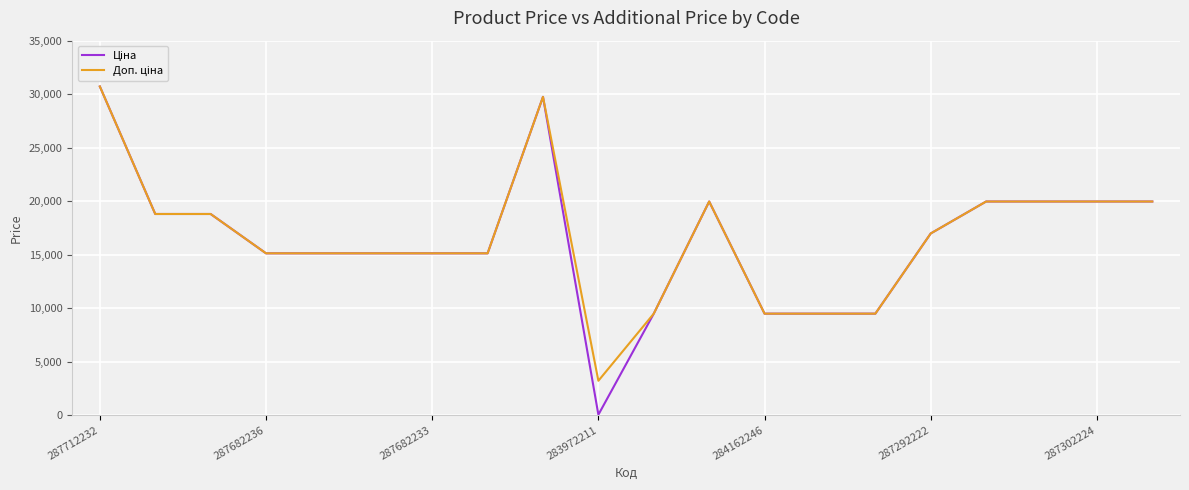

What is the greatest value displayed?

30717.1